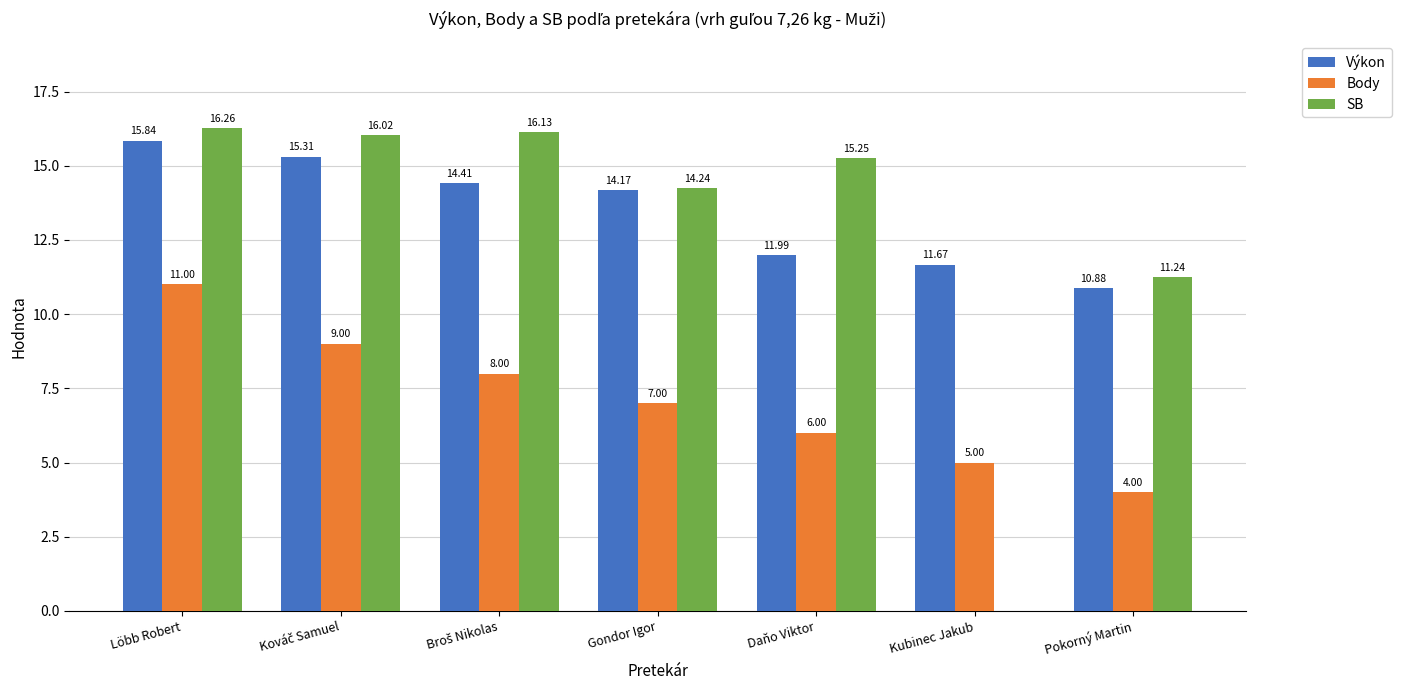

What is the sum of the Výkon values at Kubinec Jakub and Löbb Robert?

27.5